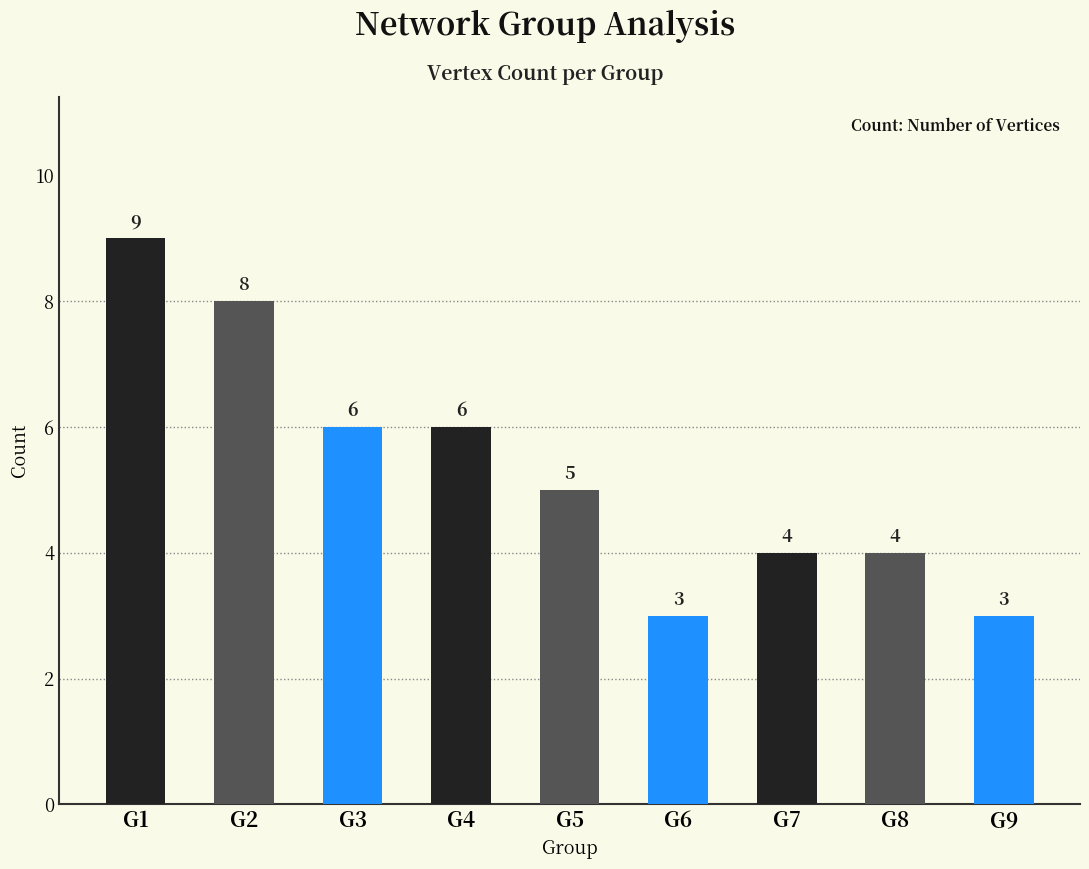

What is the minimum value shown in the chart?

3